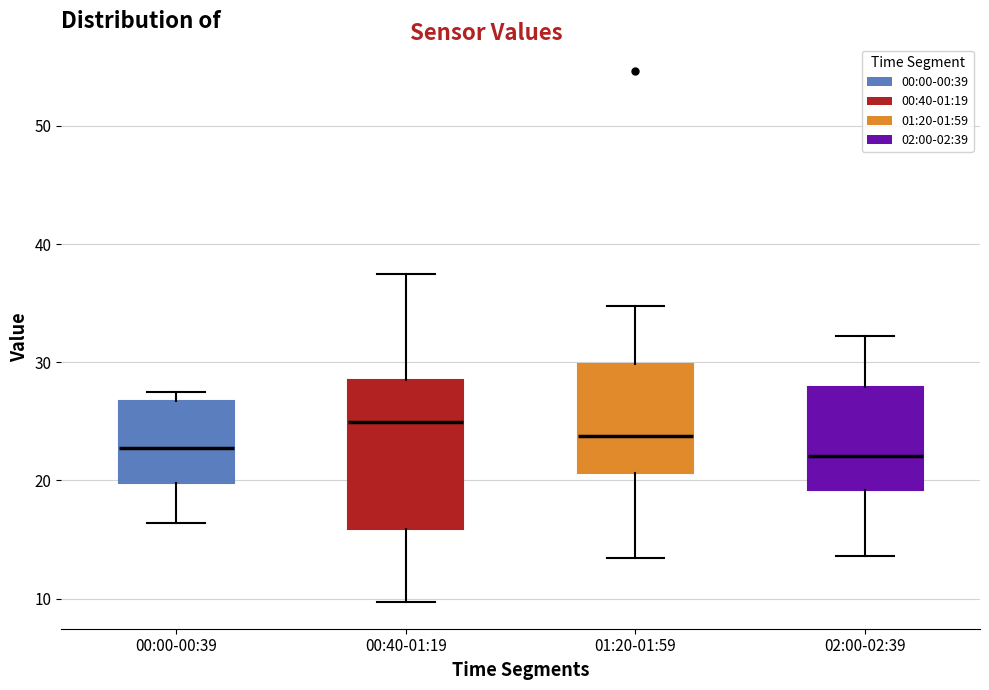

Comparing the boxes themselves (not the whiskers), which one is the tallest?

00:40-01:19